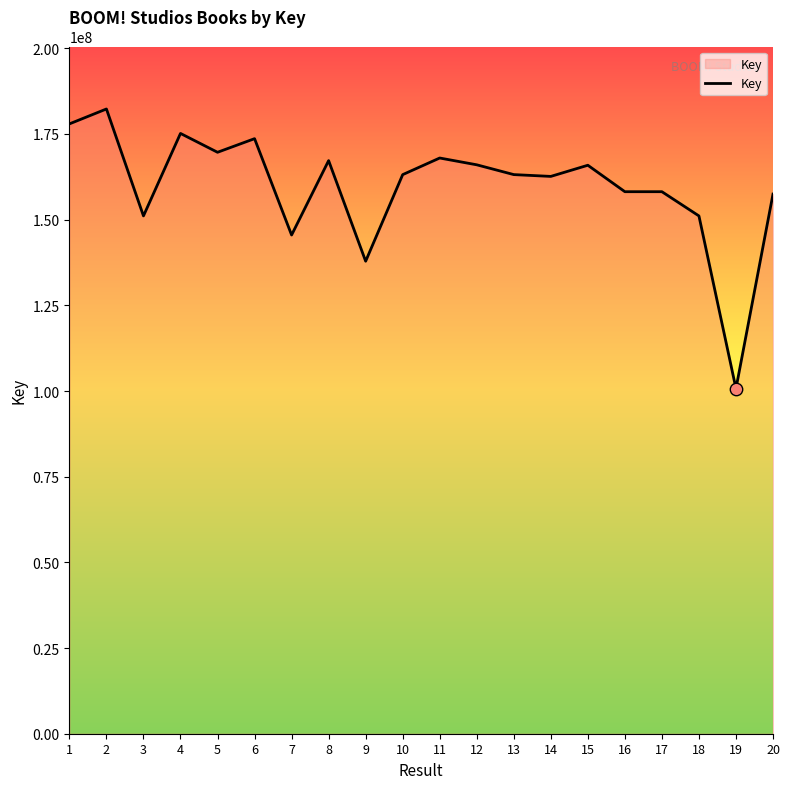

Between 11 and 9, which is larger?

11